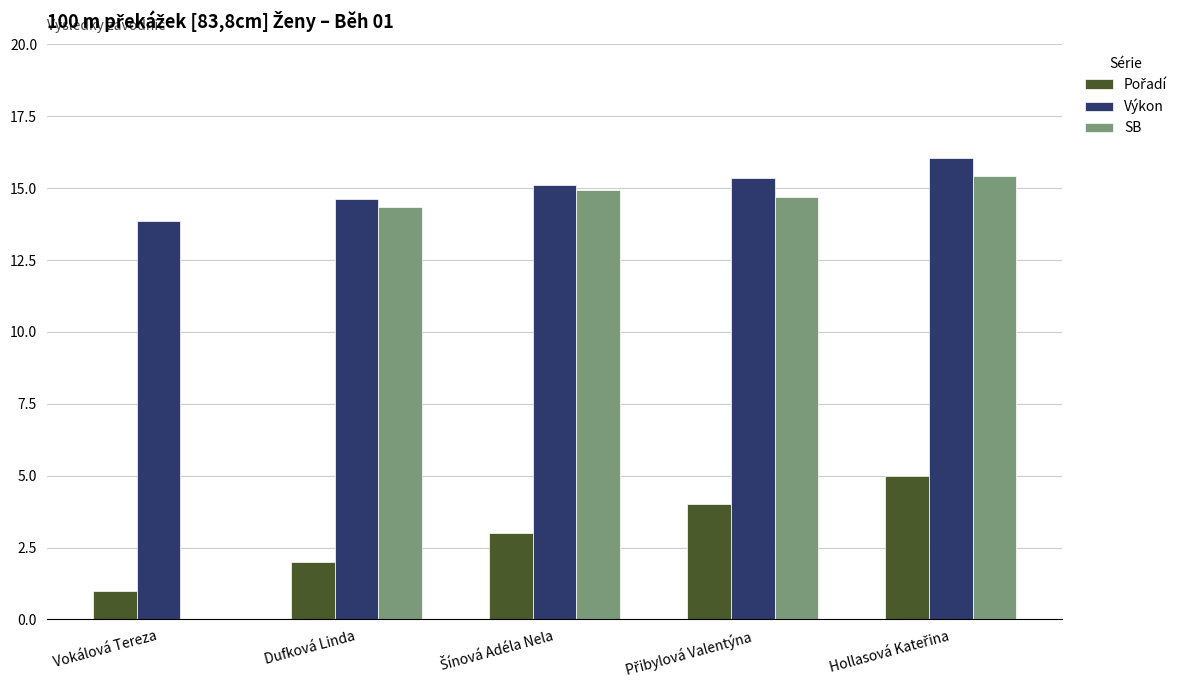

Are the bars grouped side by side (vs. stacked)?

Yes